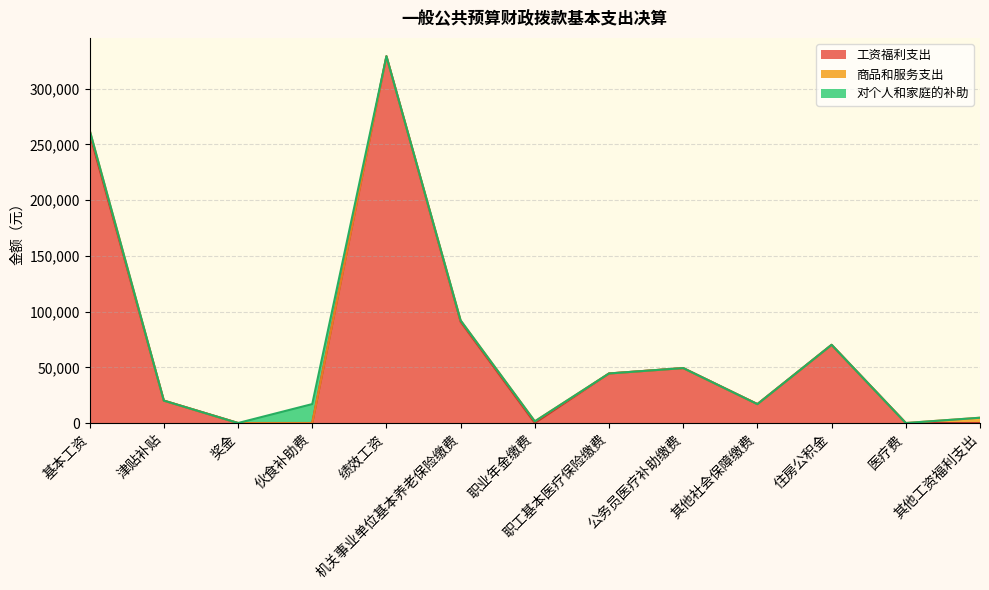

What is the difference between the highest and lowest values at 其他社会保障缴费?

16964.6